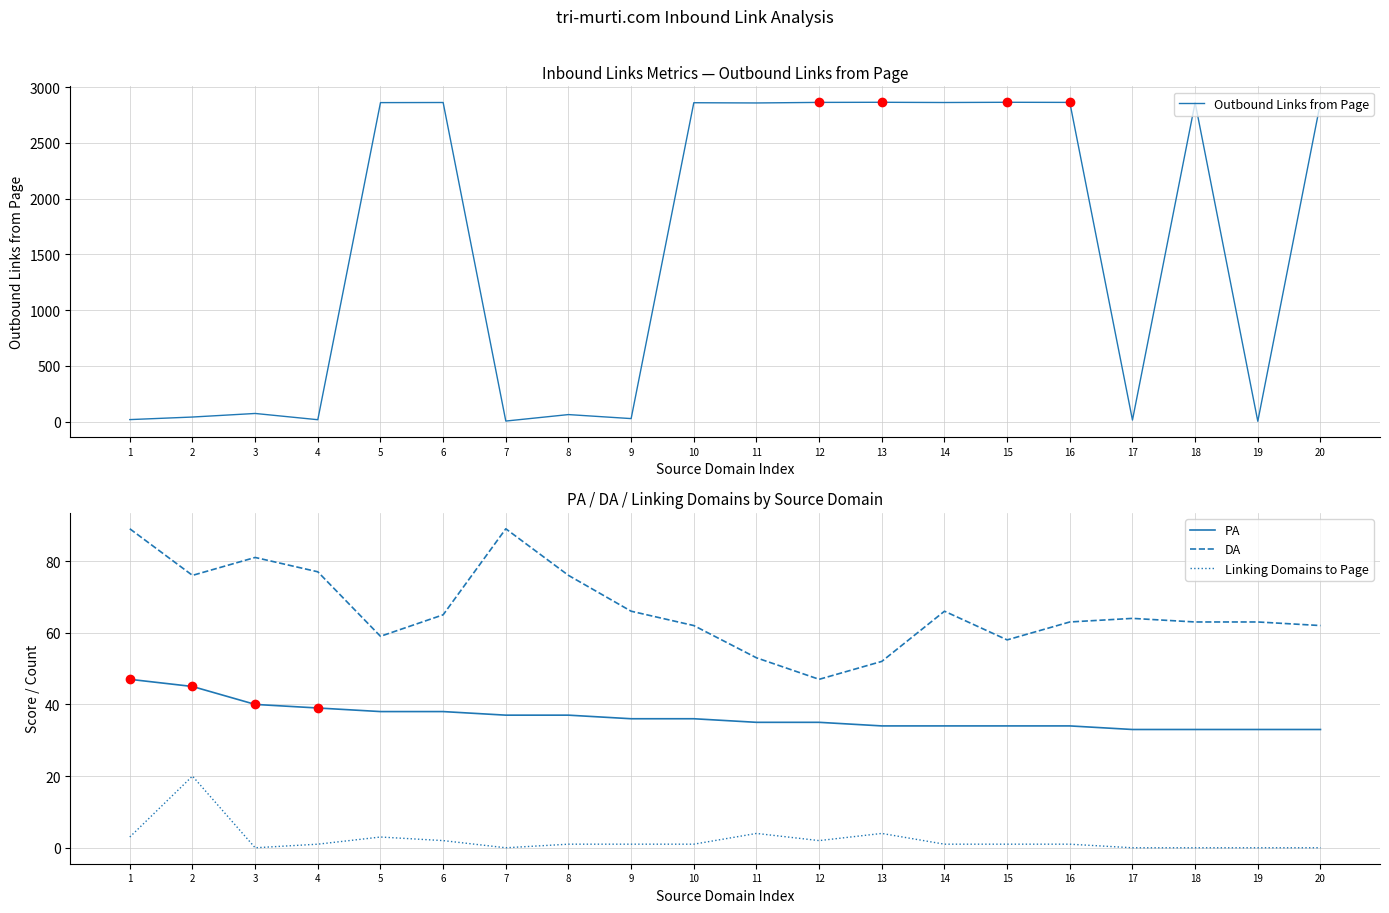

Which series has the largest range (max minus min)?

Outbound Links from Page